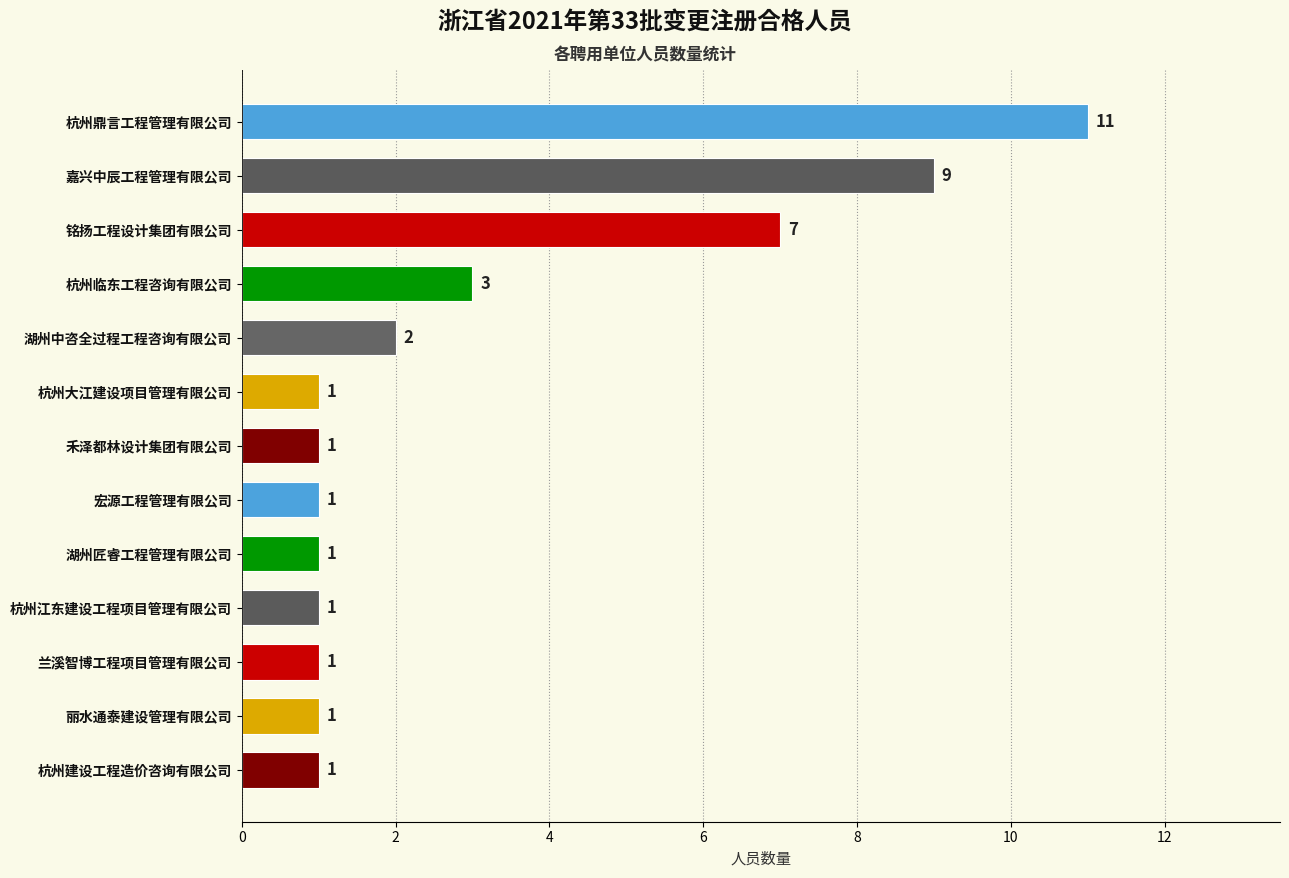

How many data points does each series have?

13